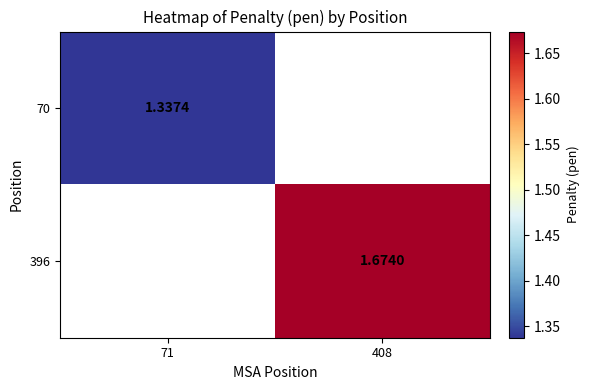

The 70 series shows 2.1 at 71. True or false?

False